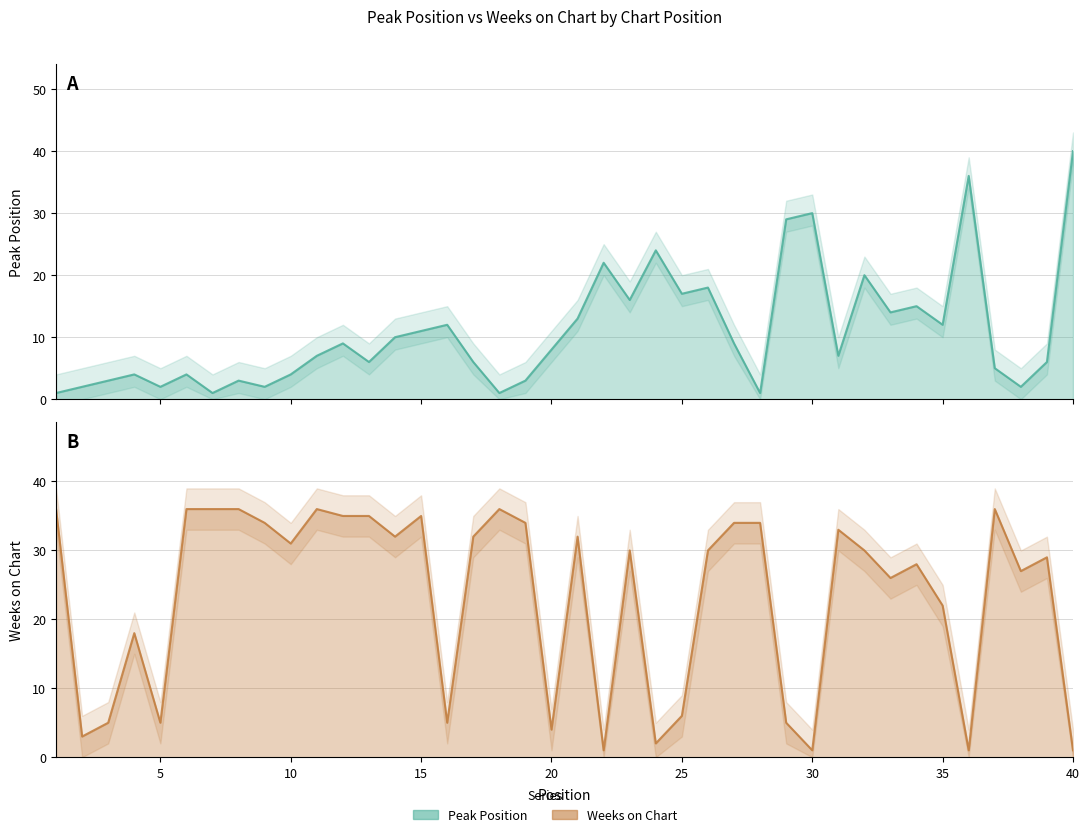

How many intersections are there between Weeks on Chart and Peak Position?

13